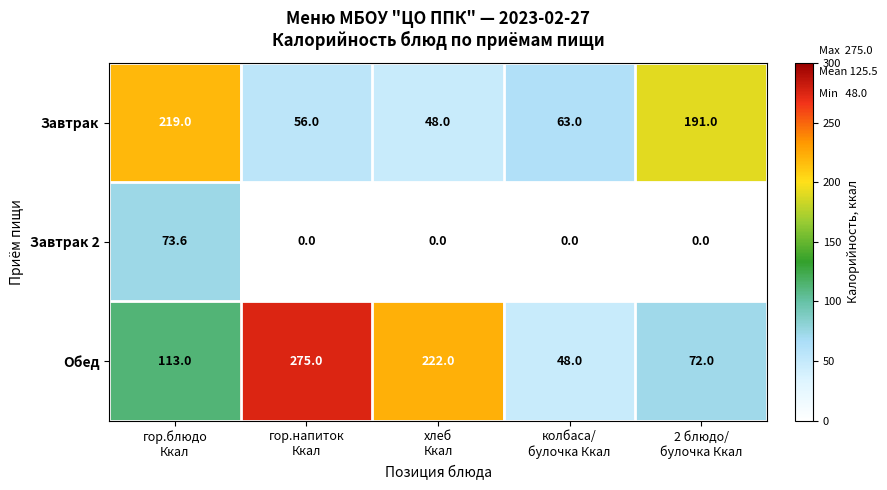

Which series has the largest range (max minus min)?

Обед